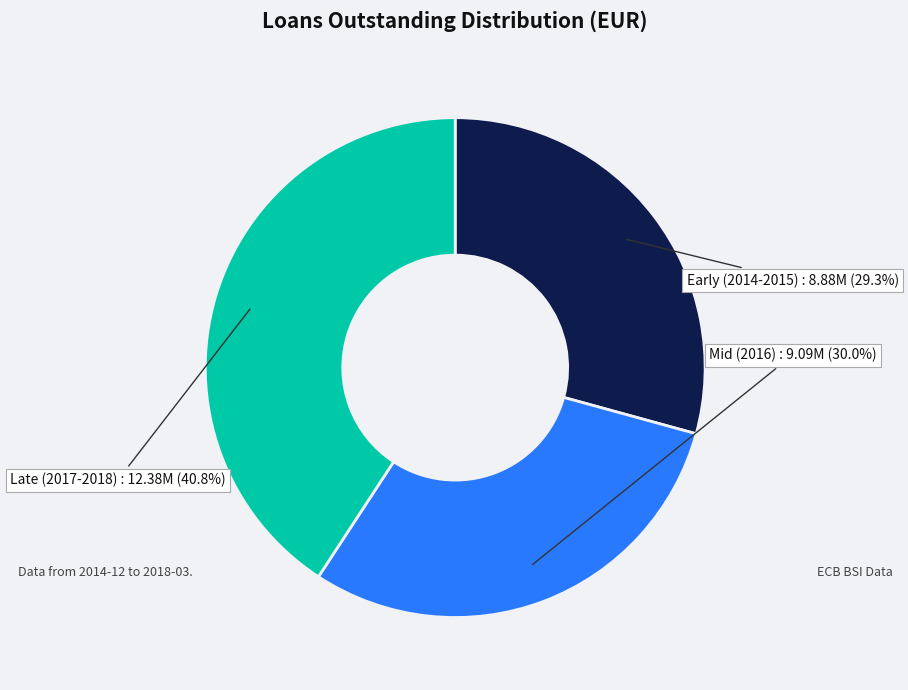

What is the smallest slice in the pie chart?

Early (2014-2015)